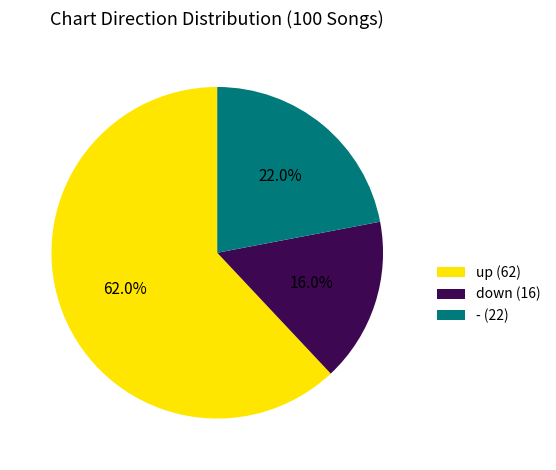

Which has a higher value, up or down?

up